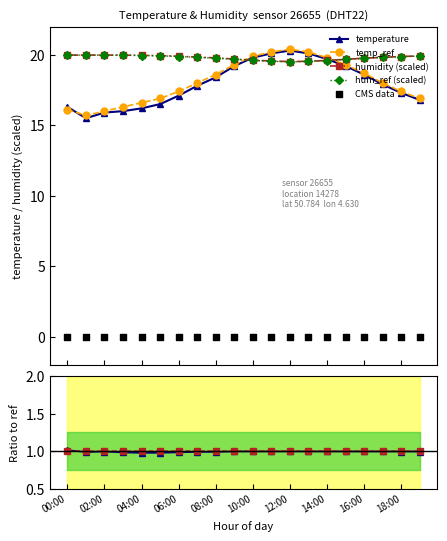

What is the maximum value for hum_ref (scaled)?

20.0